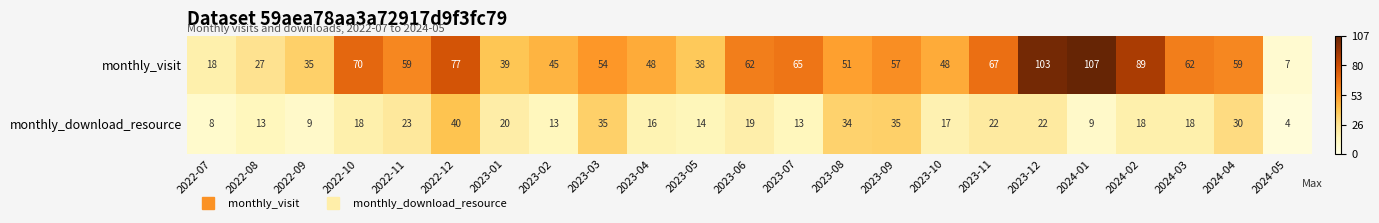

What is the sum of all monthly_download_resource values?

450